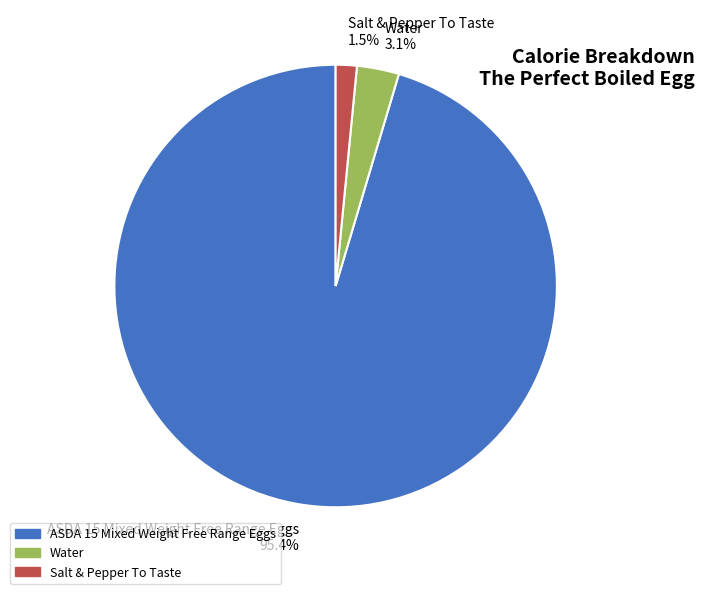

To the nearest percent, what is the average slice percentage?

33%